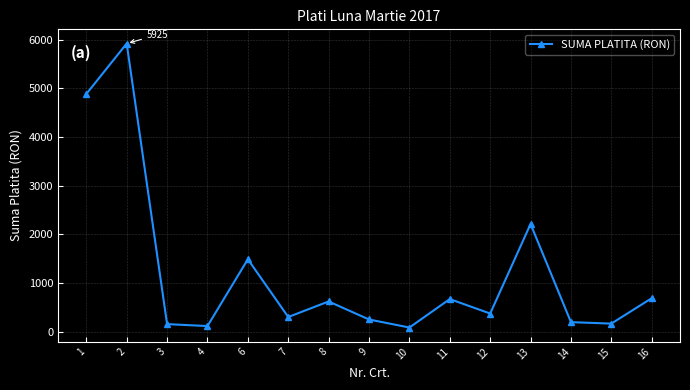

How many interior local peaks (higher than both neighbors) does the data have?

5